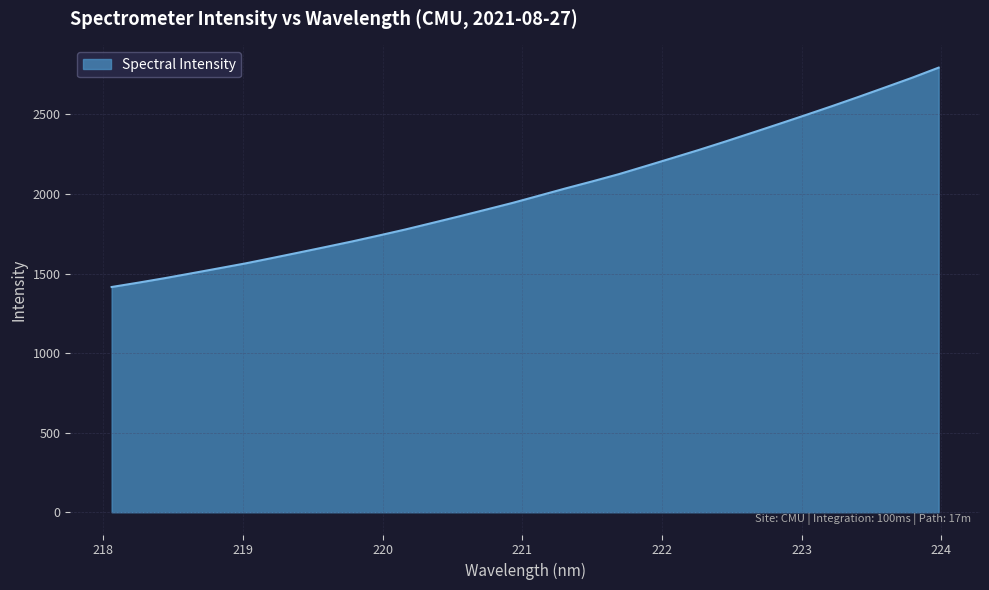

What is the minimum value shown in the chart?

1415.6